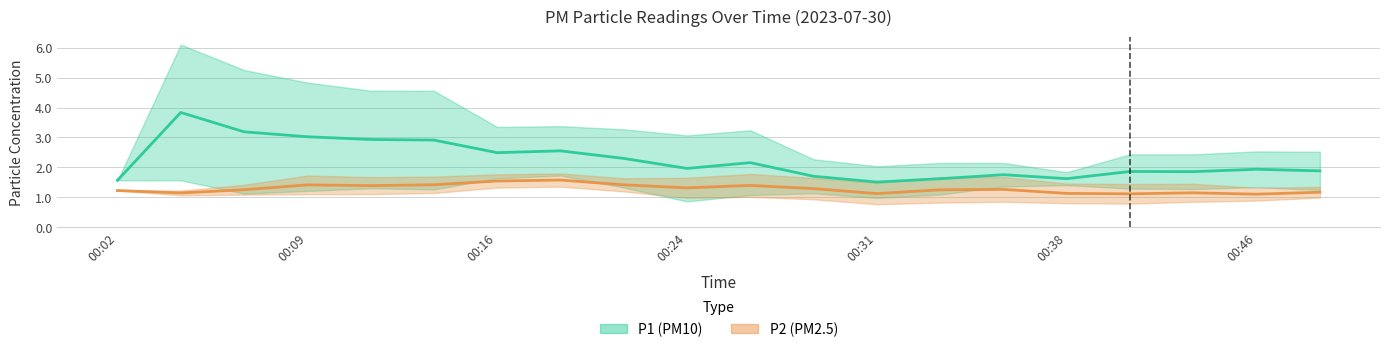

What are all the series names shown in the legend?

P1, P2